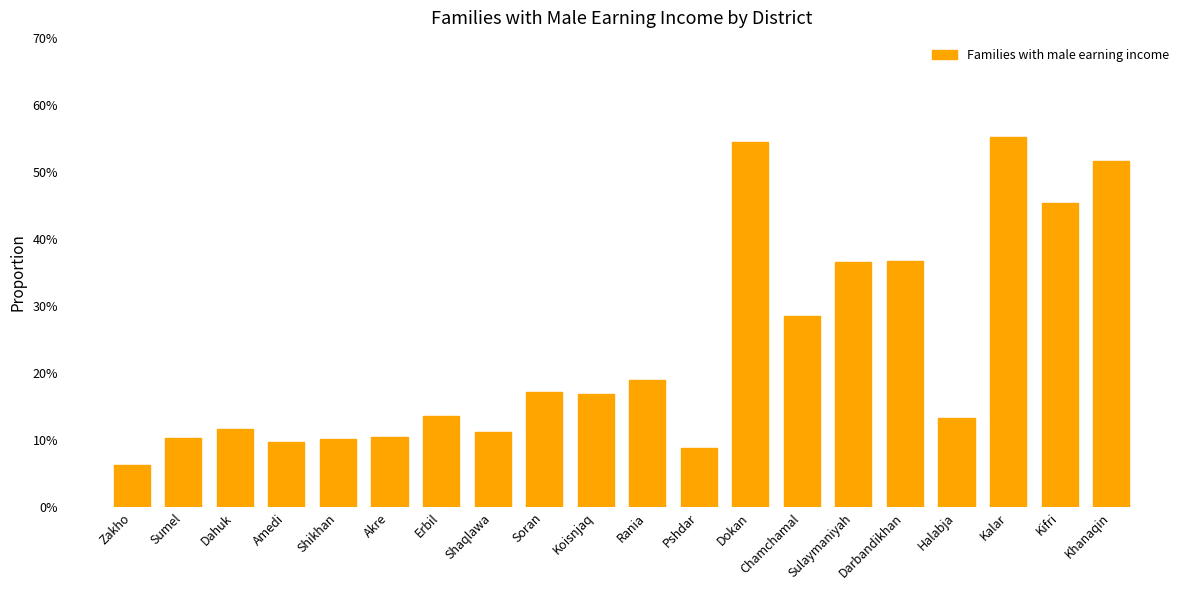

Are the bars horizontal?

No